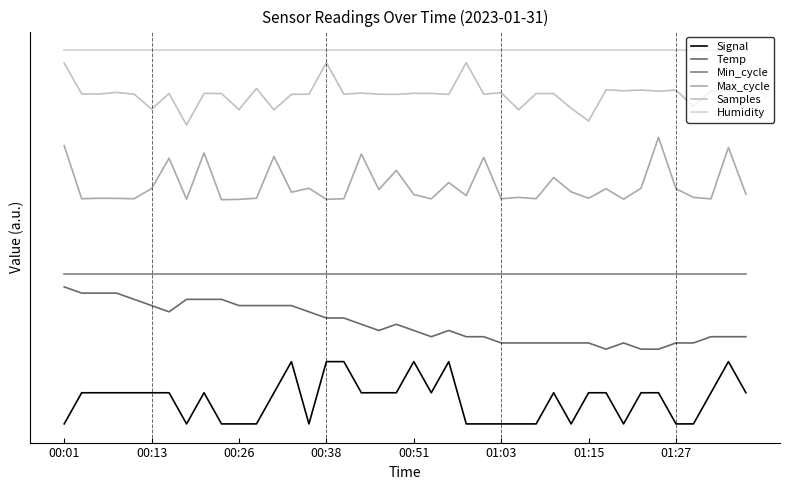

List the series in order of their peak value, lowest first.

Signal, Temp, Min_cycle, Max_cycle, Samples, Humidity